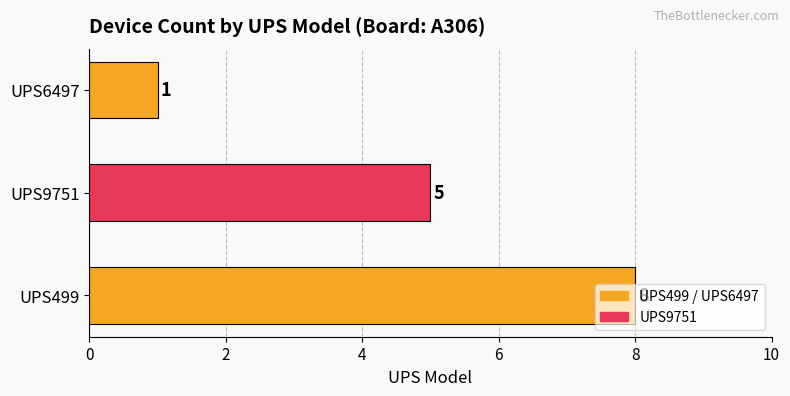

What is the difference between the values at UPS9751 and UPS6497?

4